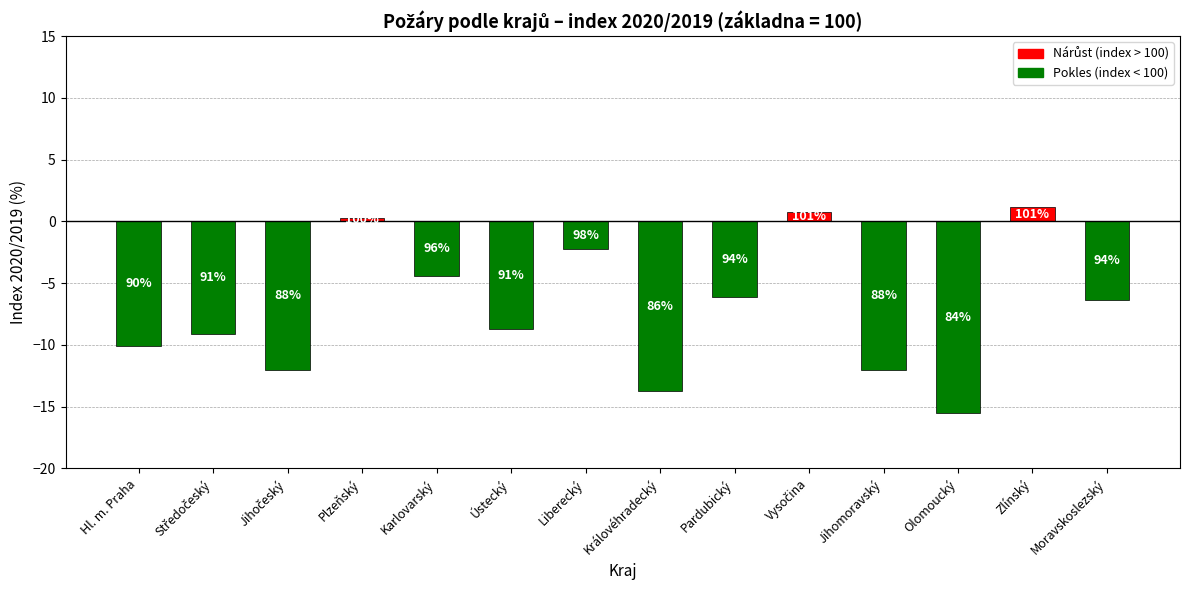

Where does the data first go above -6?

Plzeňský